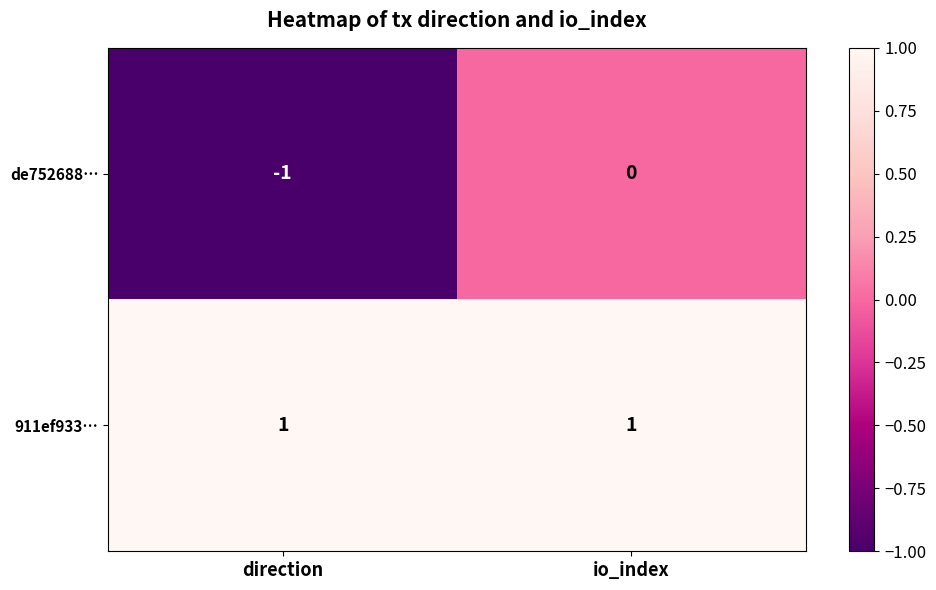

How many values in the de752688… series are below 0?

1